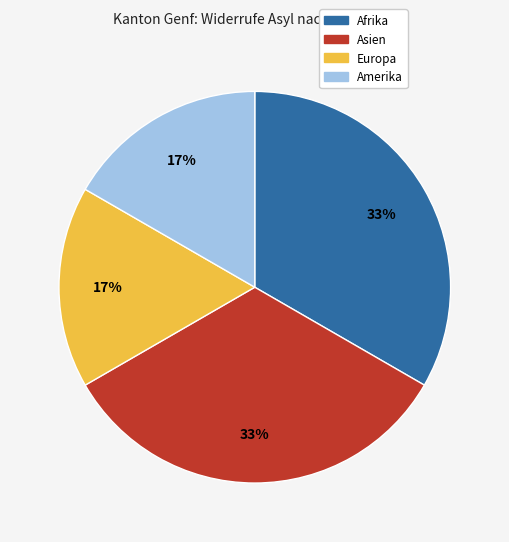

The Amerika slice represents 27% of the pie. True or false?

False